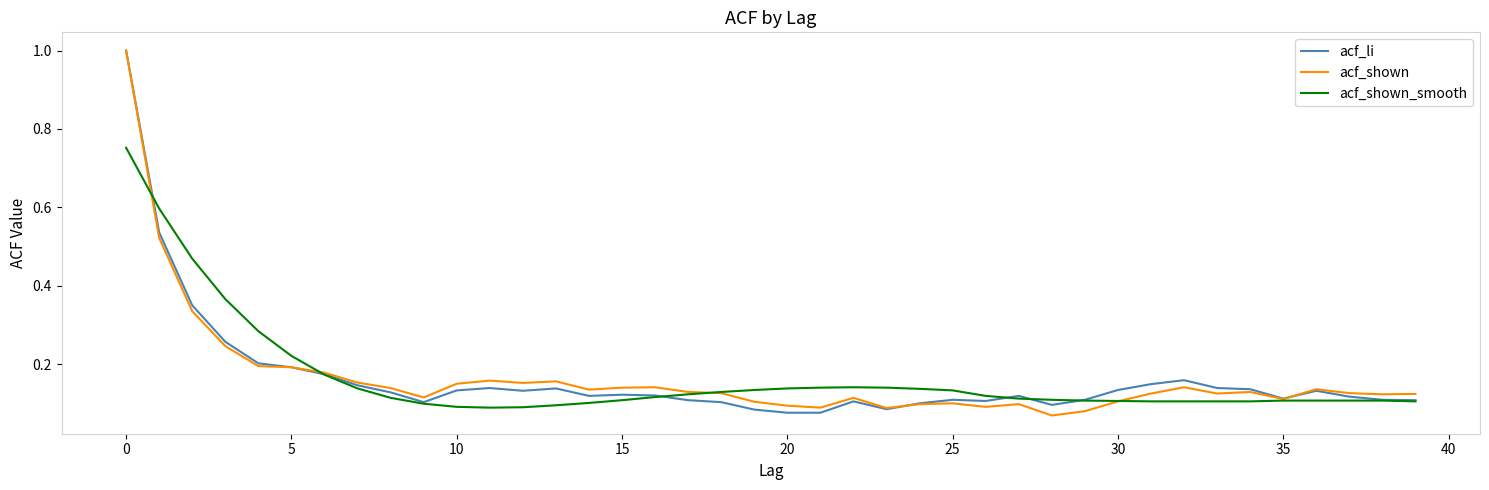

What is the maximum value for acf_shown?

1.0